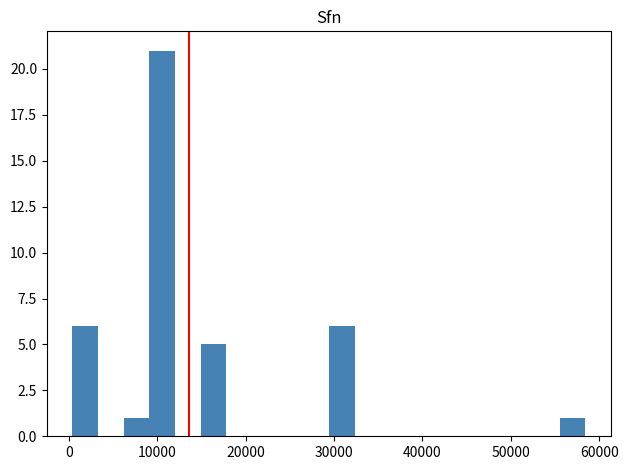

Around what value on the x-axis is the tallest bar? Give the approximate position of its centre, as read against the axis.

11000